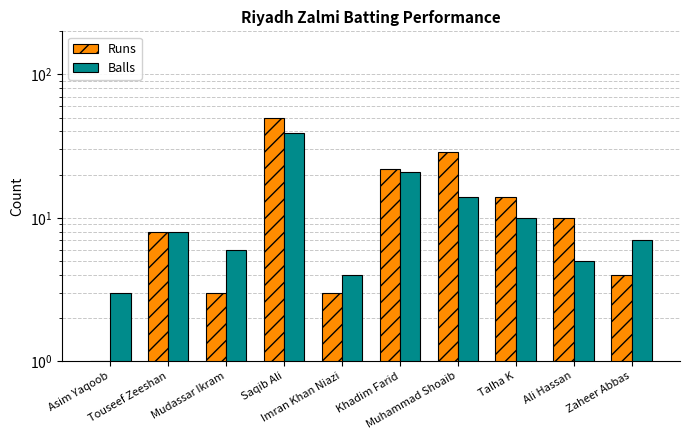

How many data points in Balls are above 8?

4